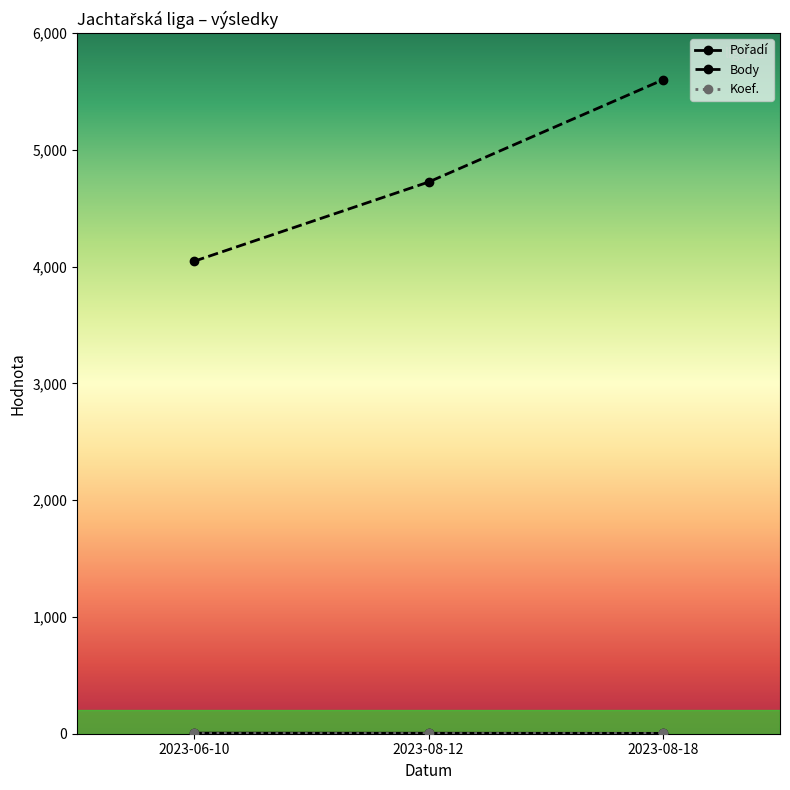

Count the number of data series in this chart.

3